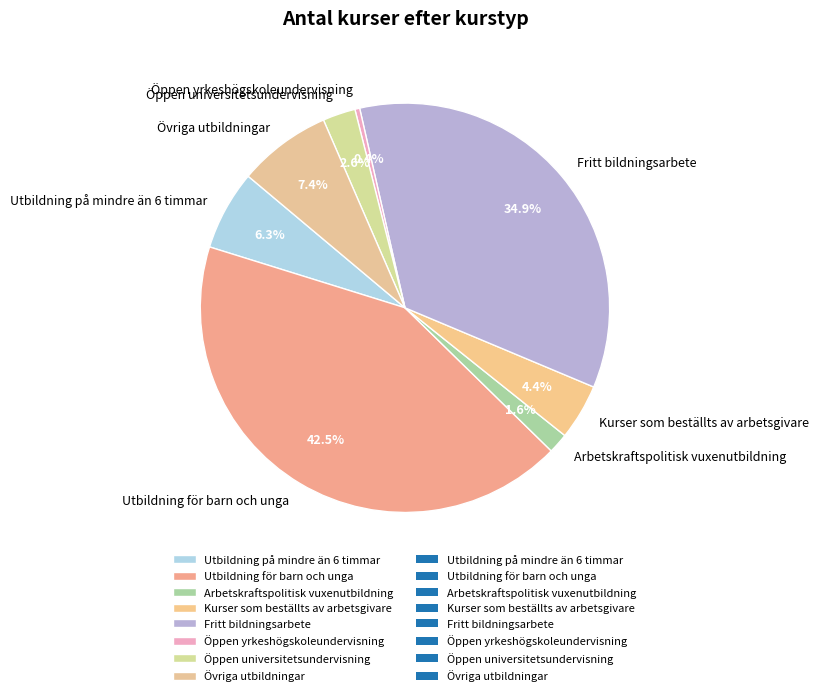

True or false: Öppen yrkeshögskoleundervisning accounts for 0% of the total.

True